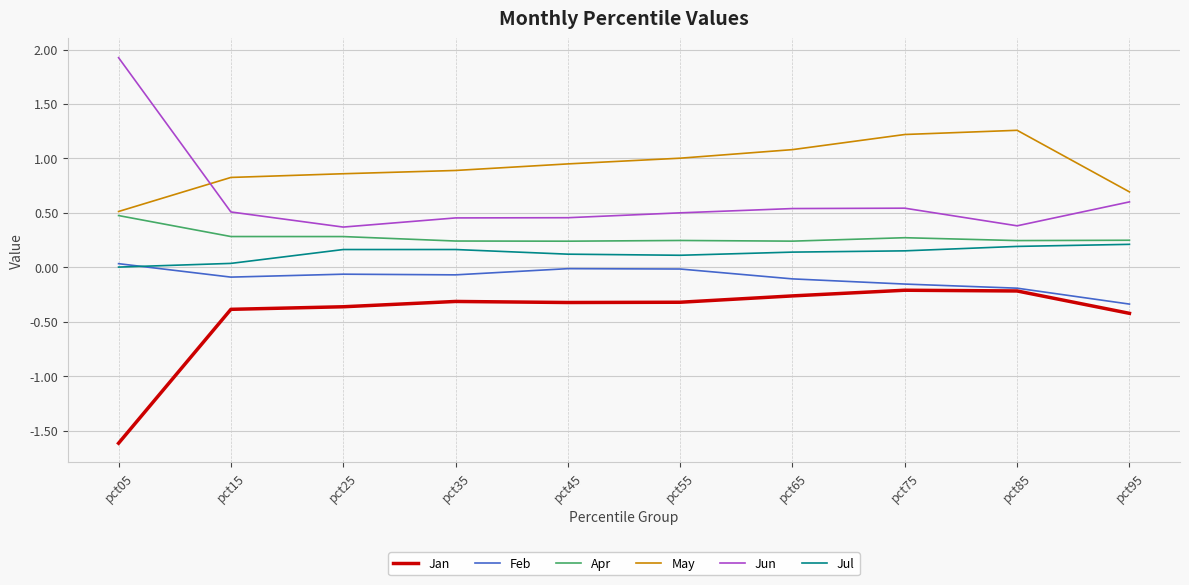

Which category has the highest value across all series?

pct05